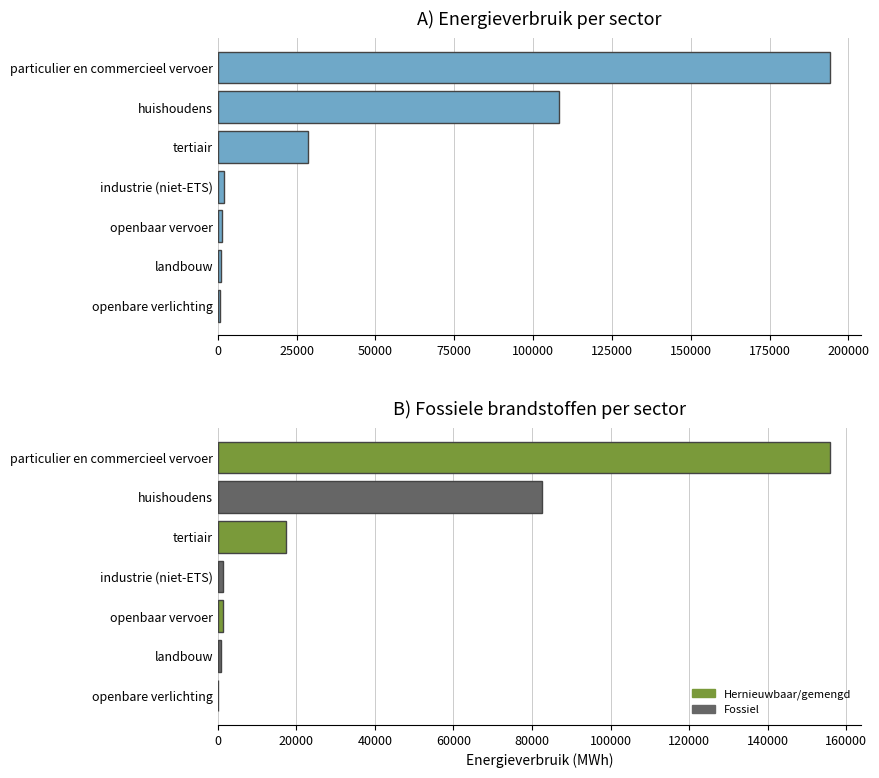

Which has a higher value, industrie (niet-ETS) or openbaar vervoer?

industrie (niet-ETS)